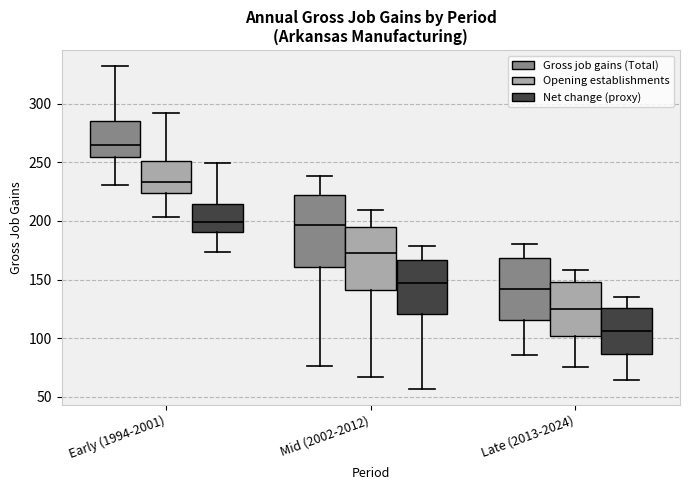

Where does the median line of the box for Mid (2002-2012) (Net change (proxy)) sit on the y-axis? The values are not printed on the chart, so give them approximately, as read against the axis.

145